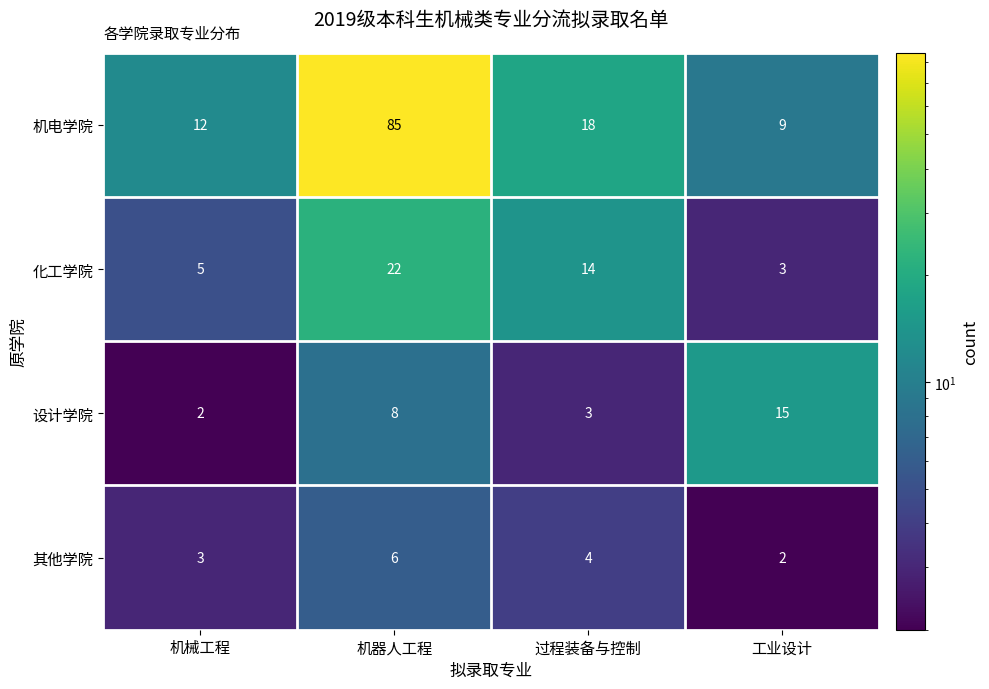

At which label does 设计学院 reach its minimum?

机械工程